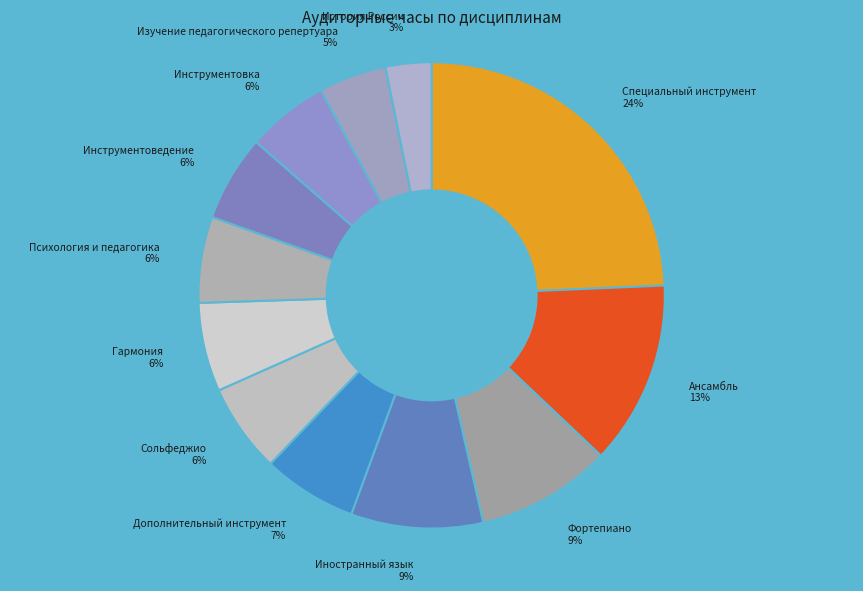

Do История России and Дополнительный инструмент together represent more than half of the pie?

No